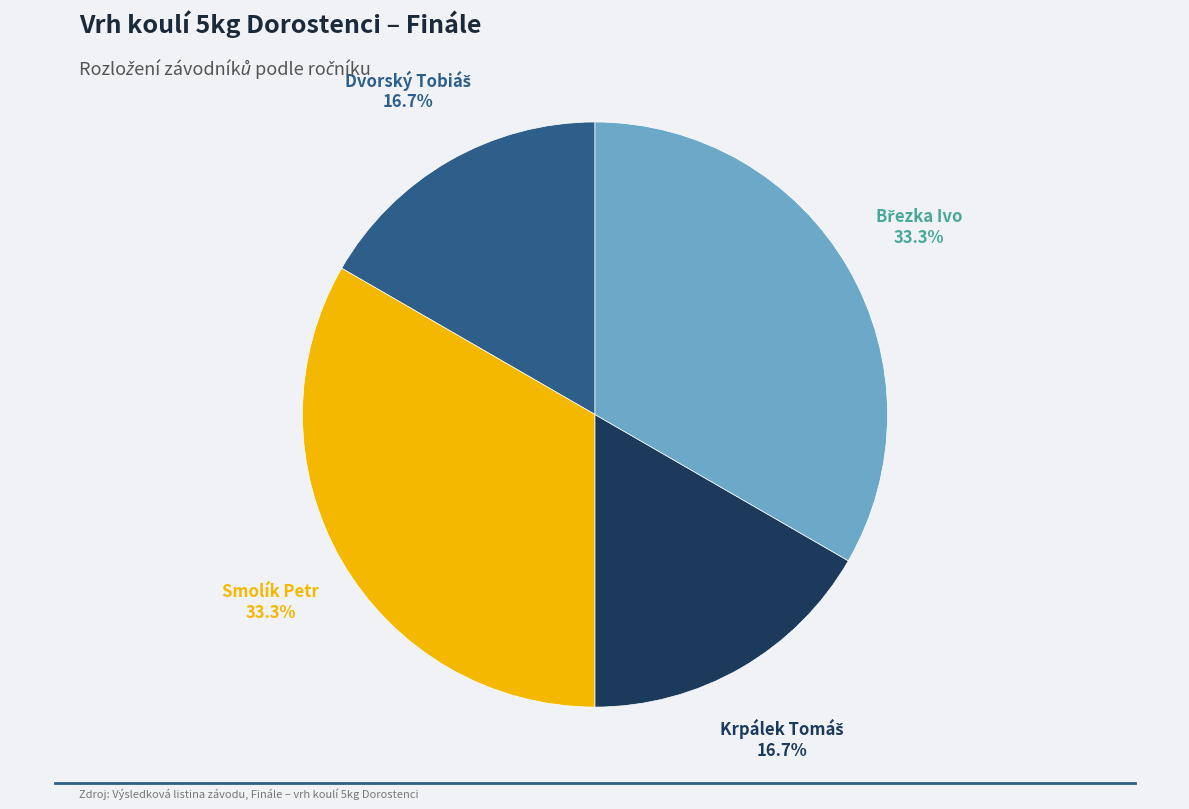

How many slices are in this pie chart?

4